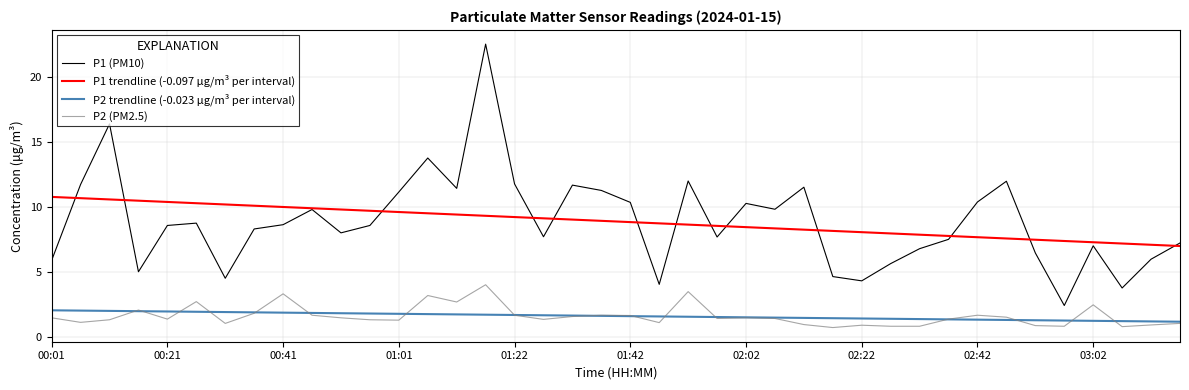

What is the greatest value displayed?

22.6